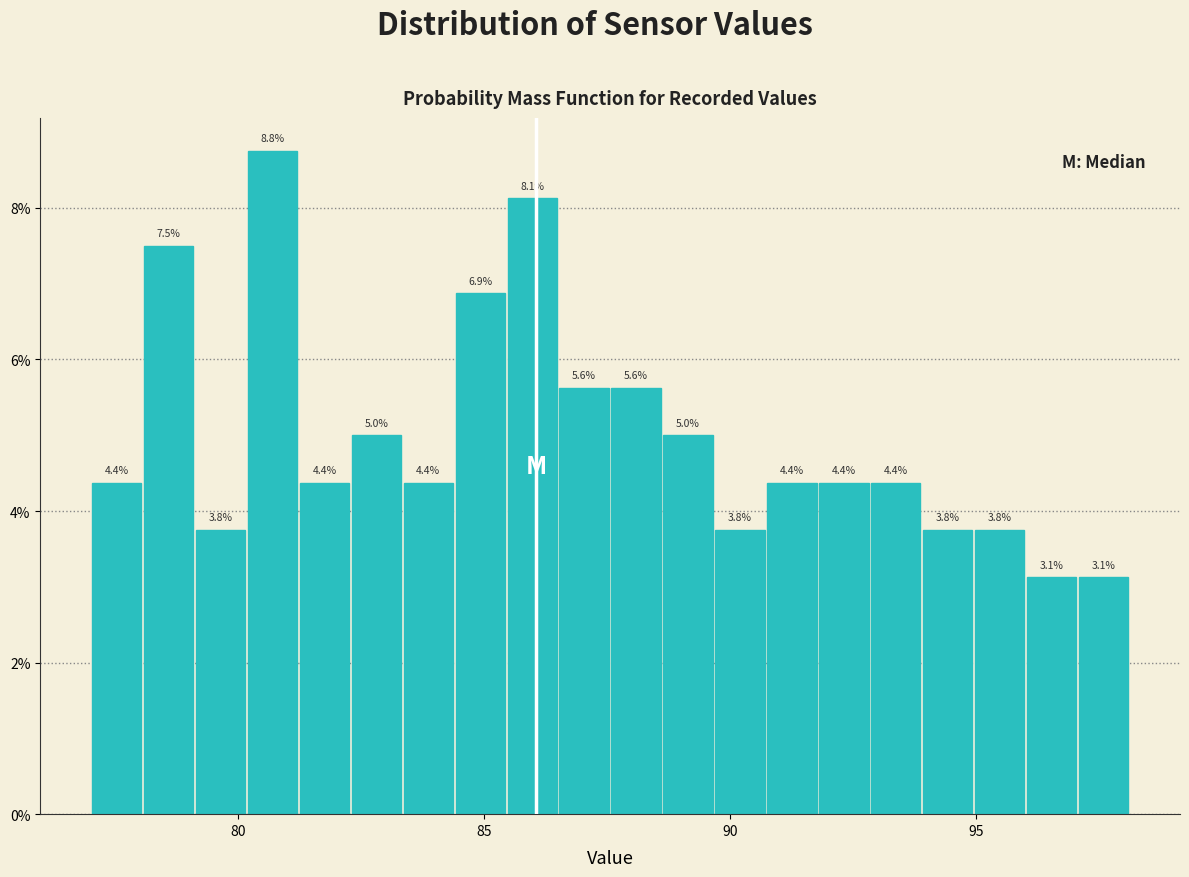

Read against the x-axis, roughly where is the centre of the tallest bar?

80.5